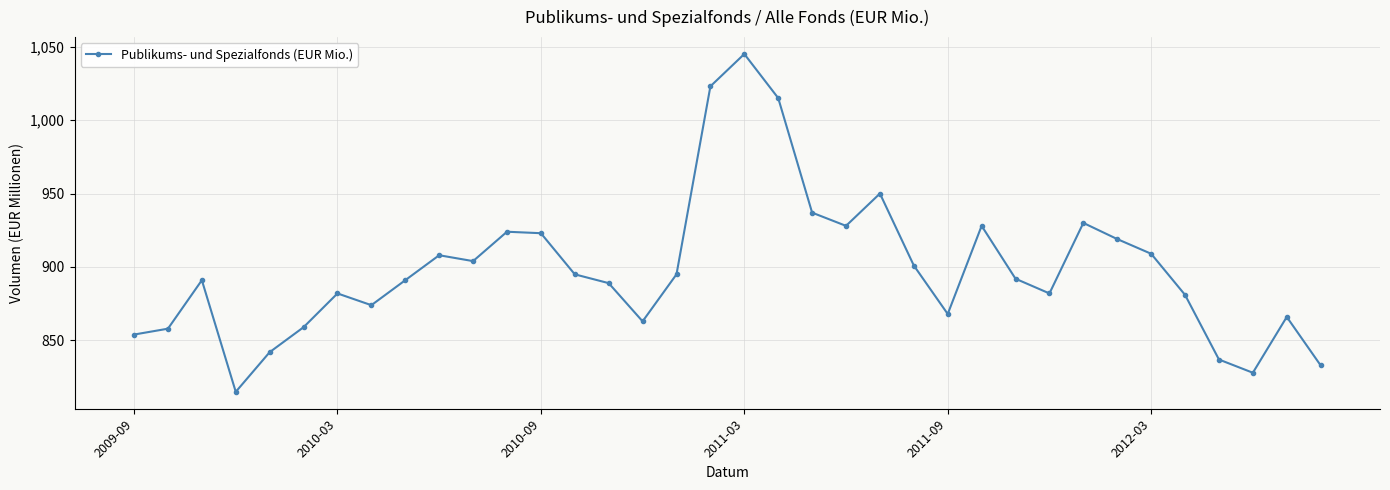

What is the greatest value displayed?

1045